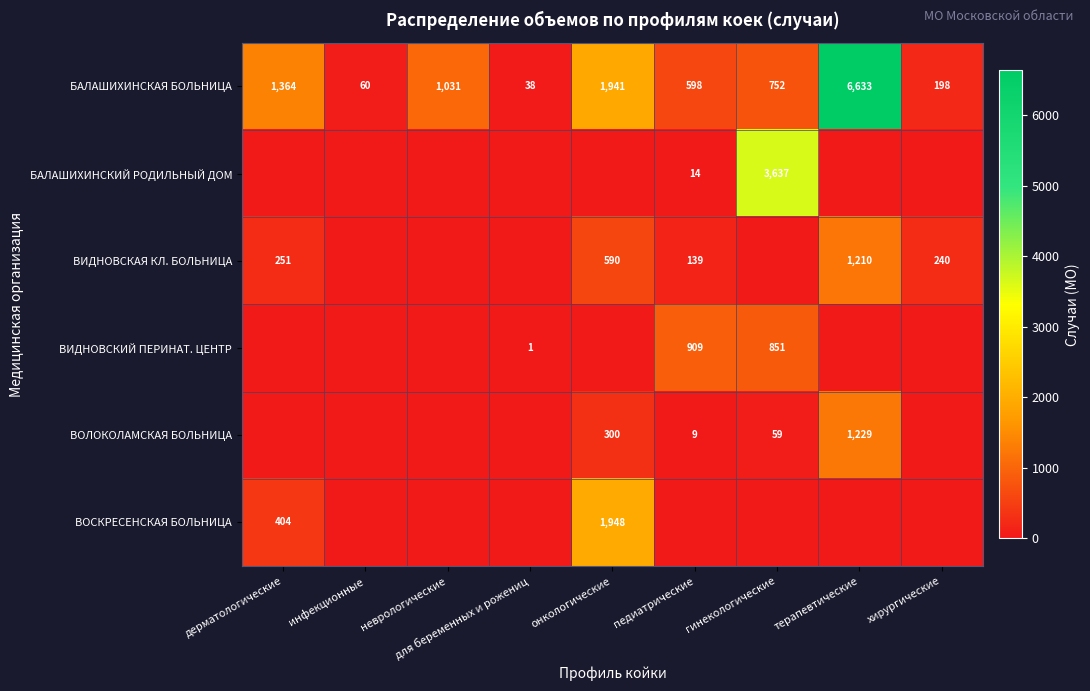

What is the spread (max minus min) of values at онкологические?

1948